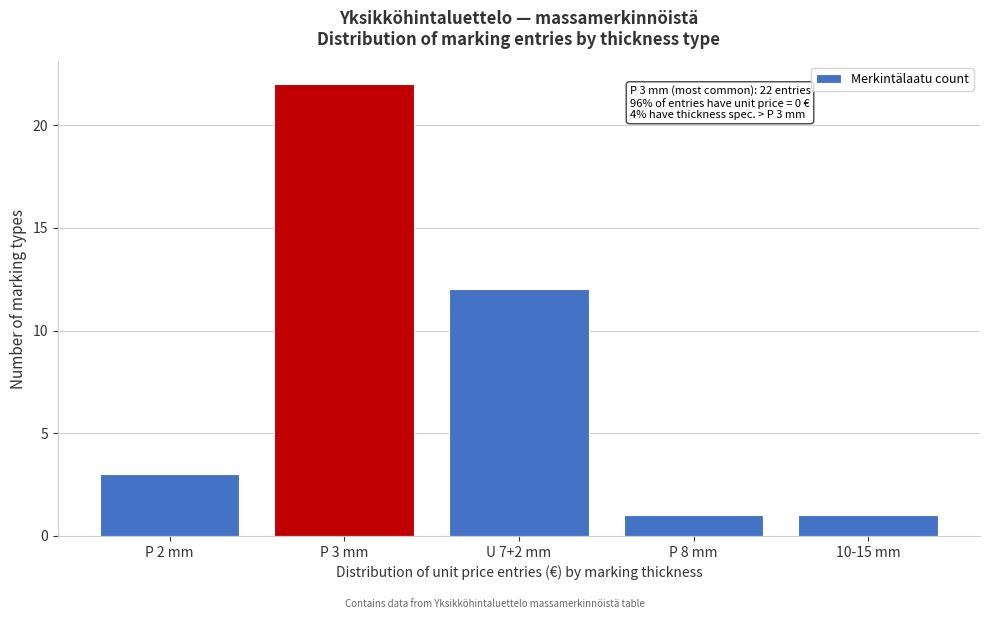

Reading left to right, transcribe all the data shown in this chart.

P 2 mm=3	P 3 mm=22	U 7+2 mm=12	P 8 mm=1	10-15 mm=1